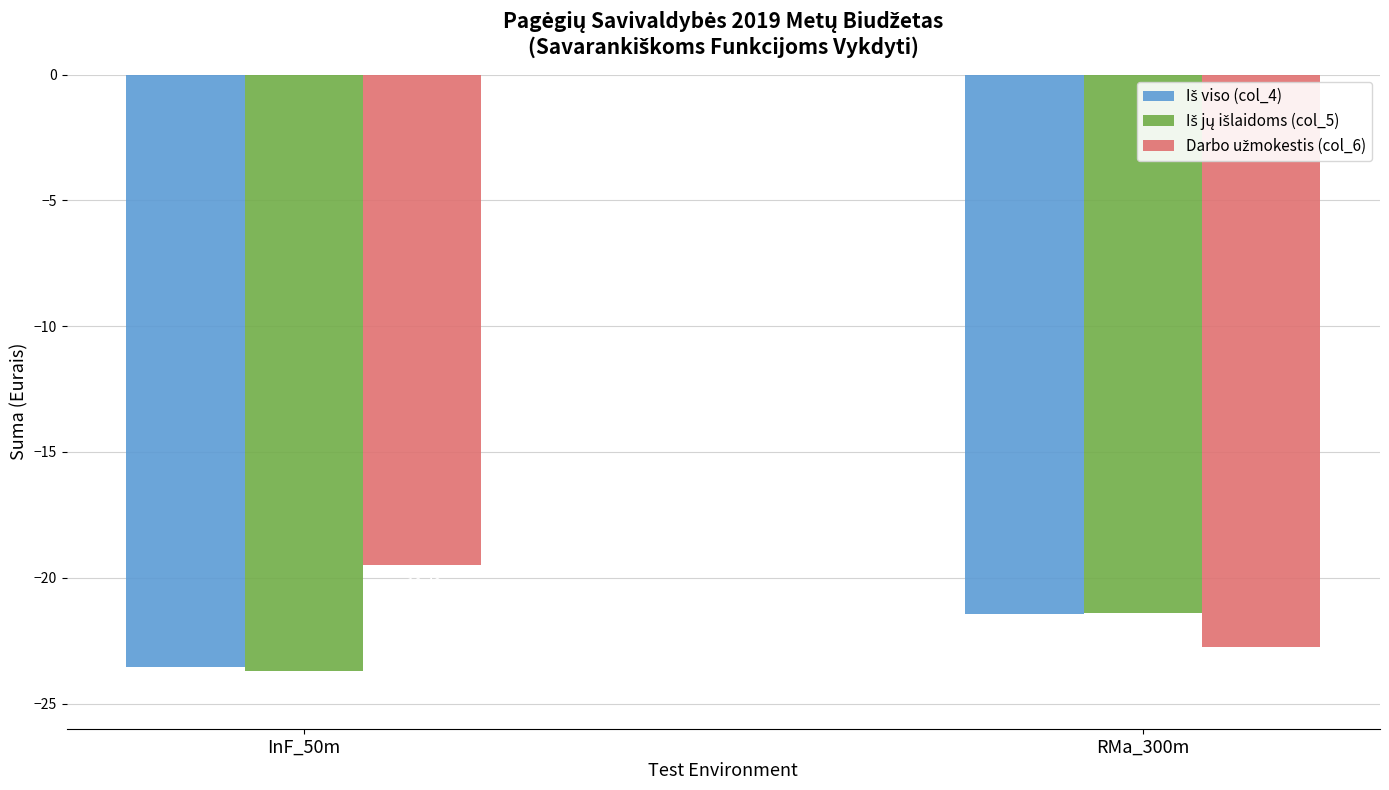

What is the difference between the highest and lowest values at InF_50m?

4.2